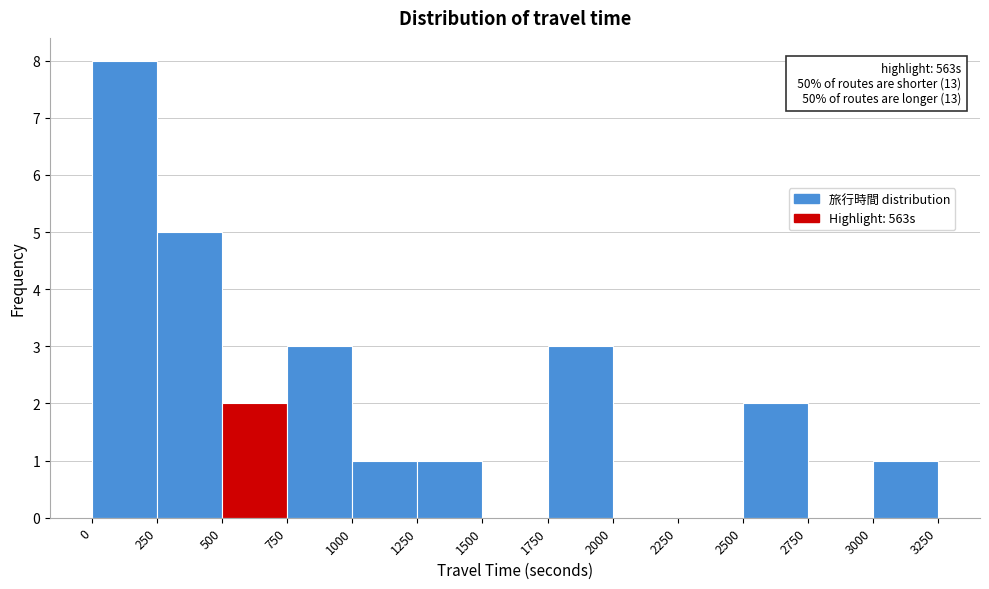

Over which range of the x-axis is the bar tallest?

0 to 250